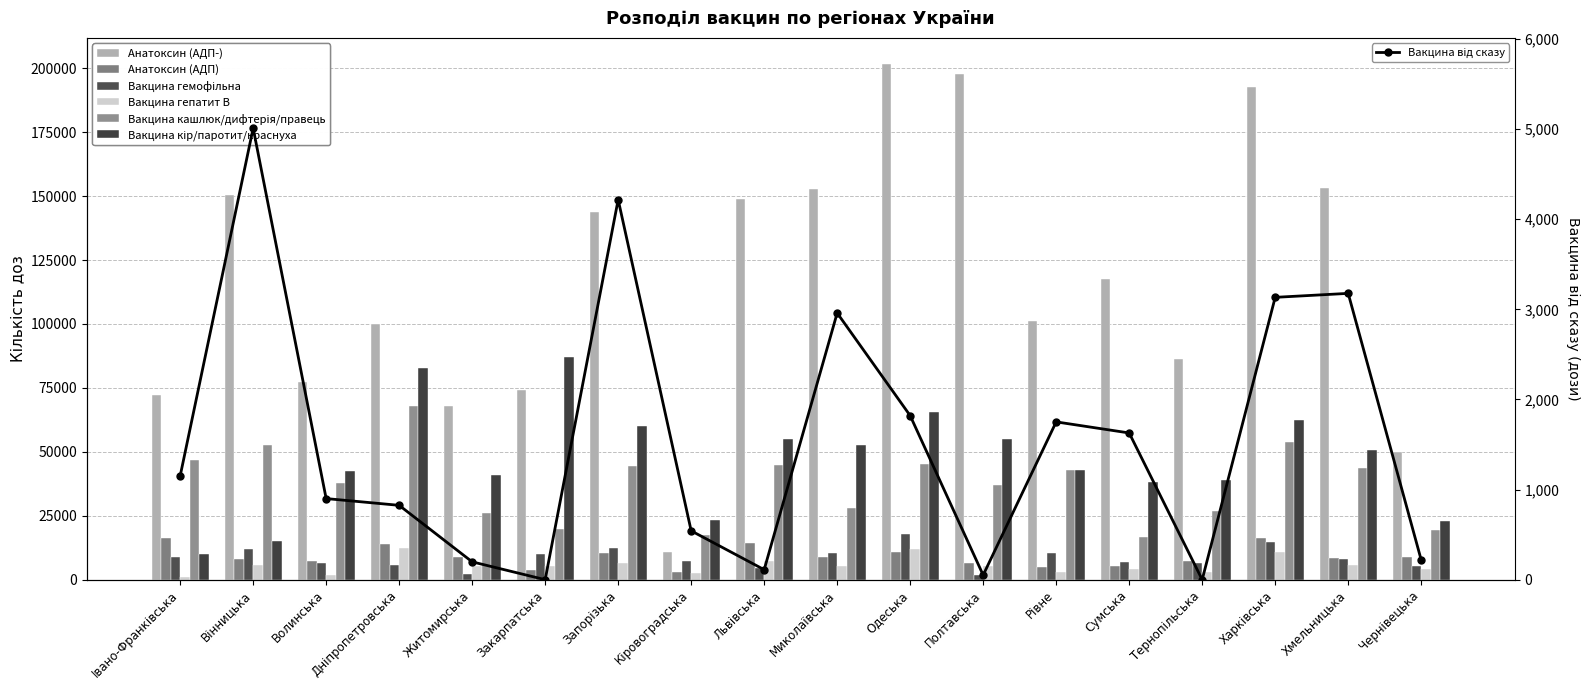

The value of Вакцина кір/паротит/краснуха at Хмельницька is 23168. True or false?

False